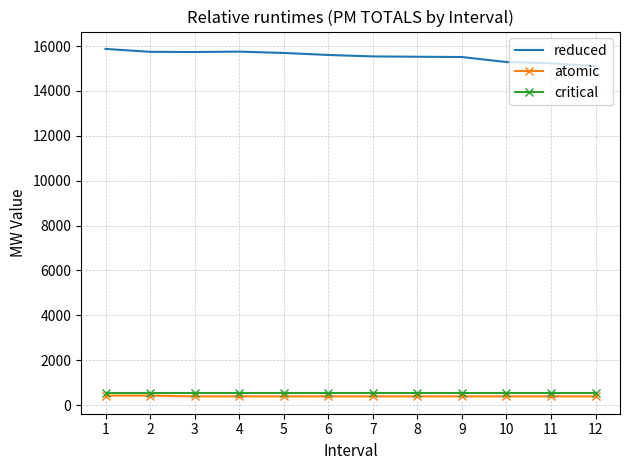

True or false: reduced and critical intersect in this chart.

False